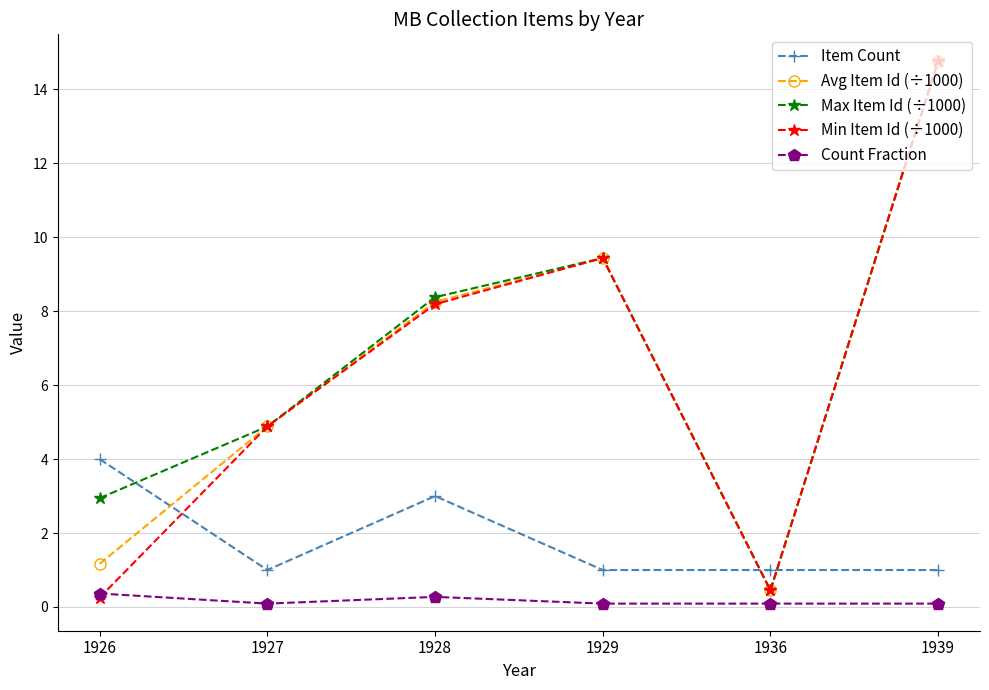

What is the minimum value shown in the chart?

0.1